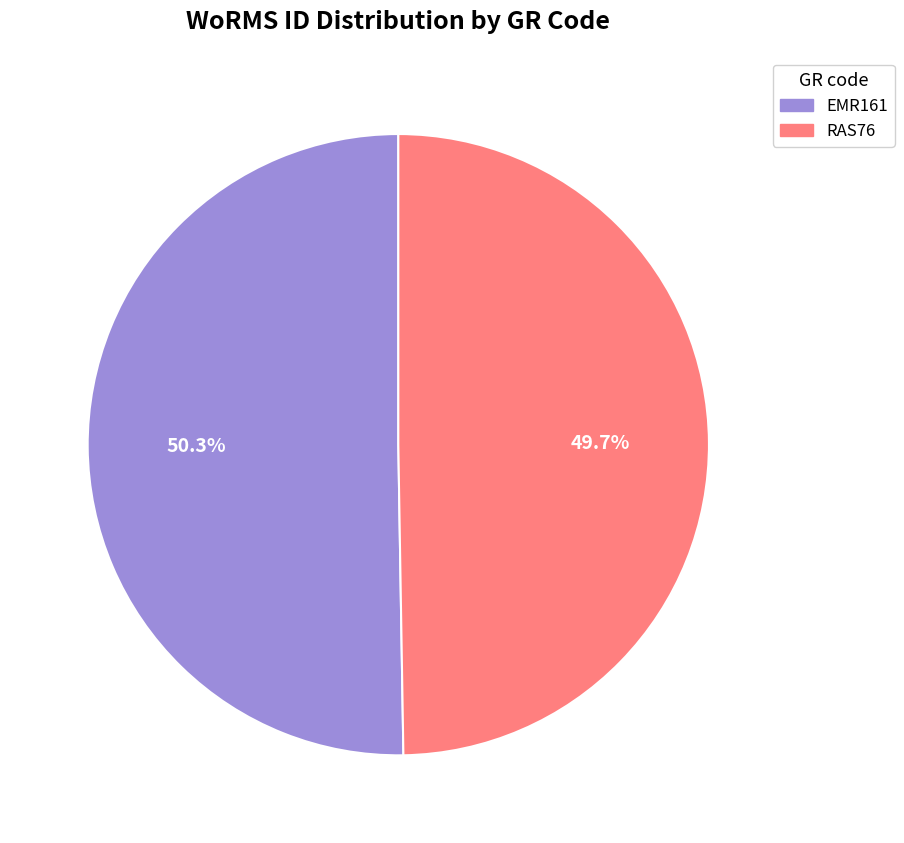

Is it true that EMR161 is 50% of the pie?

True